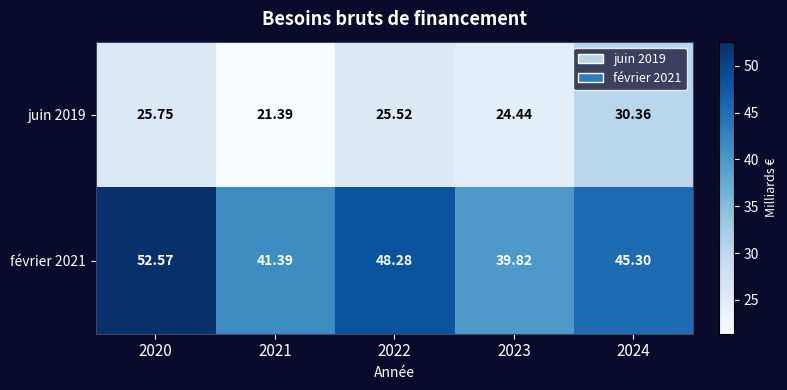

Is the value of février 2021 at 2024 greater than the value of juin 2019 at 2023?

Yes